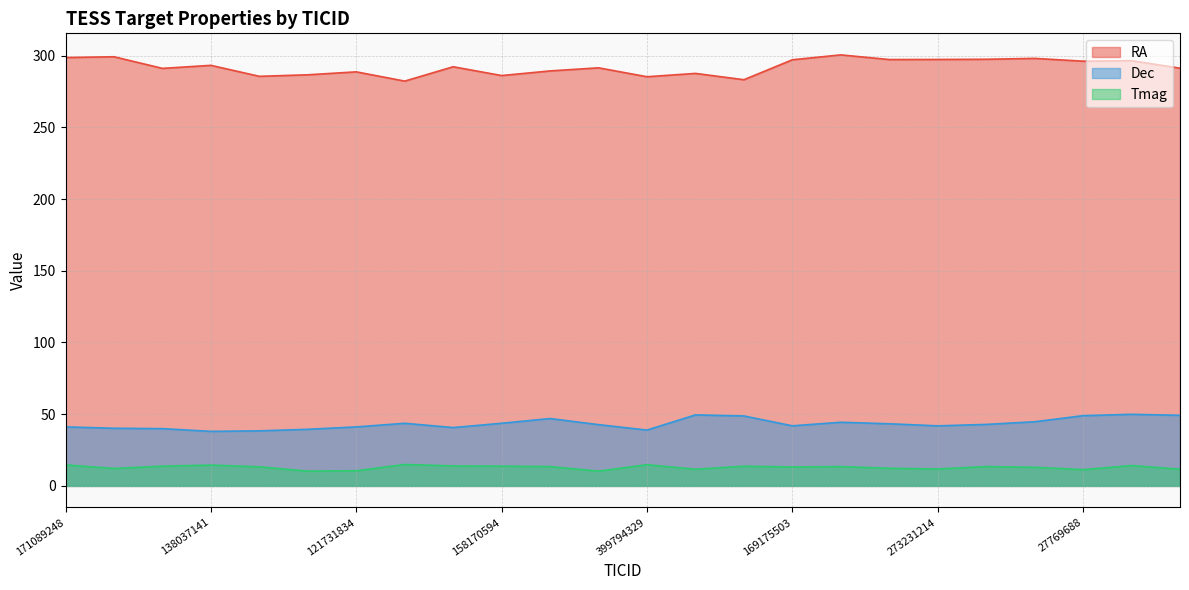

Count the number of data series in this chart.

3